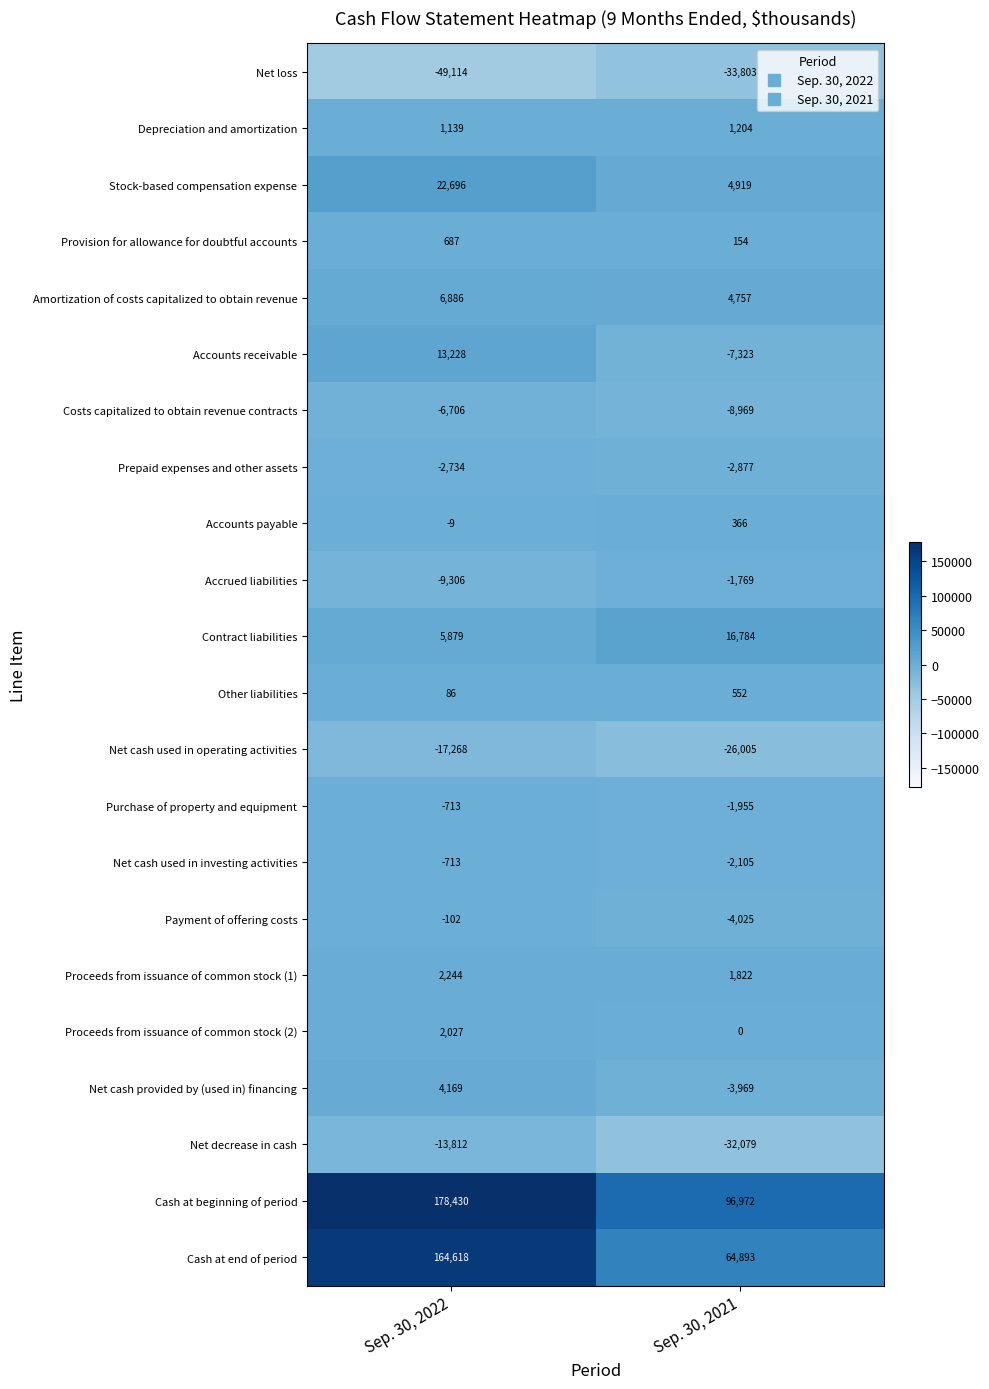

List the labels in order of Proceeds from issuance of common stock (2) value, smallest first.

Sep. 30, 2021, Sep. 30, 2022